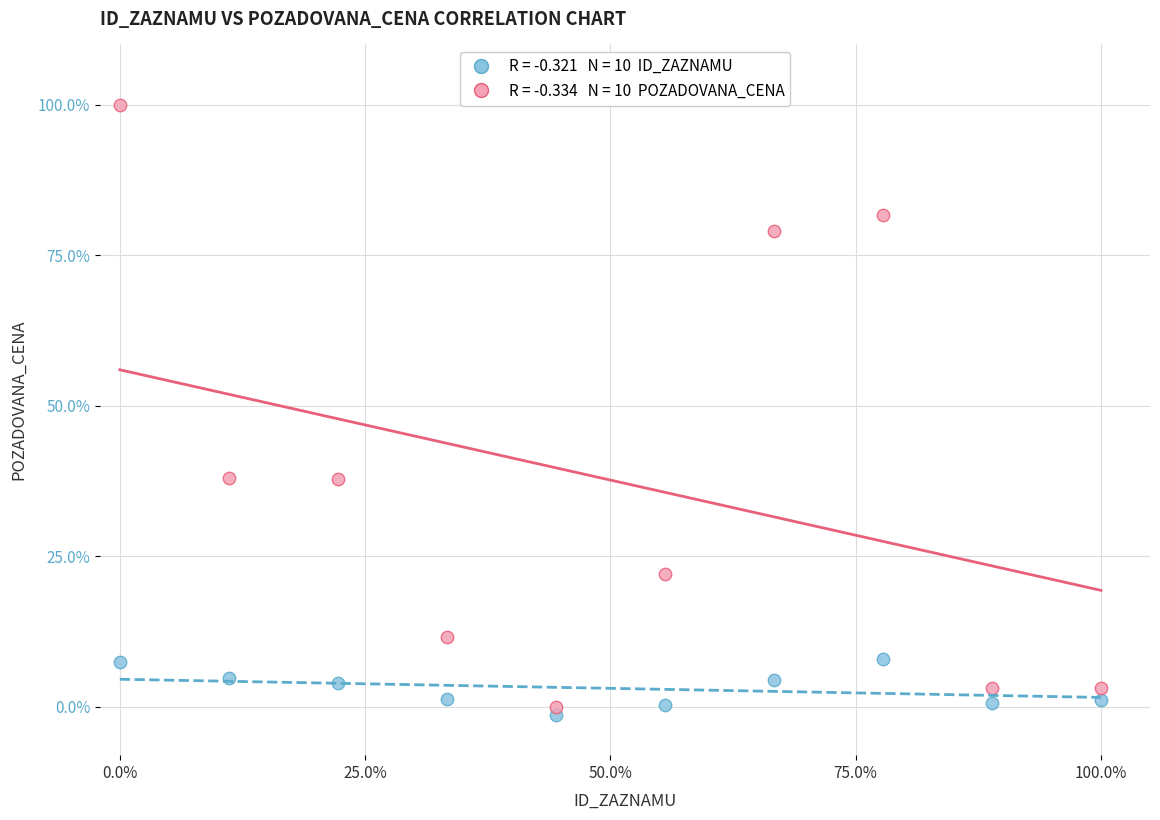

Across all data points, what is the range of Y values (max minus min)?

101.4